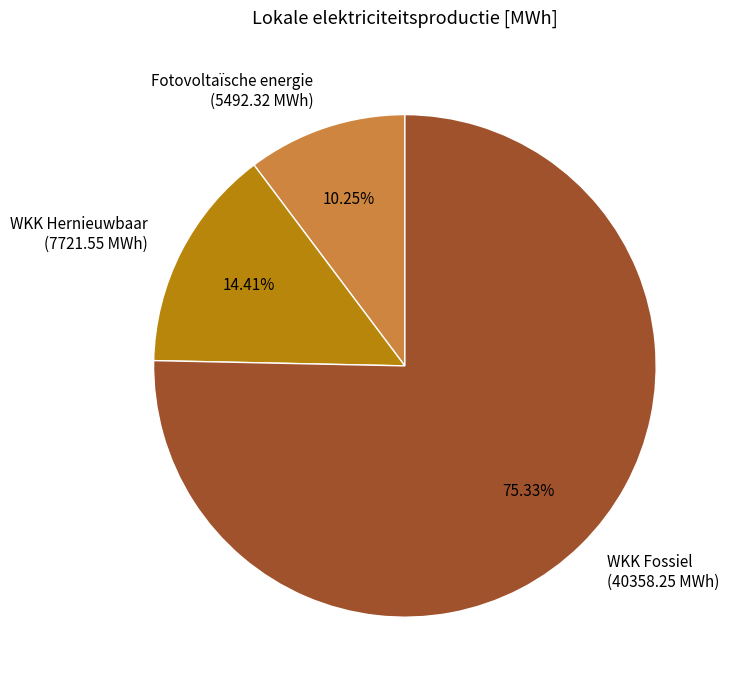

Does any single category account for the majority?

Yes